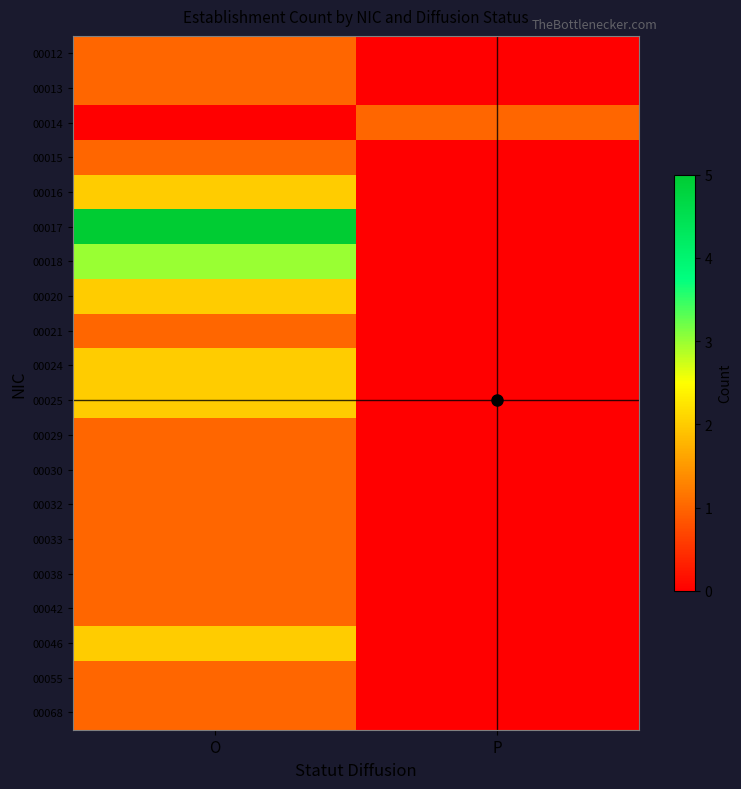

Reading right to left, extract all data points from this chart.

00012: P=0	O=1
00013: P=0	O=1
00014: P=1	O=0
00015: P=0	O=1
00016: P=0	O=2
00017: P=0	O=5
00018: P=0	O=3
00020: P=0	O=2
00021: P=0	O=1
00024: P=0	O=2
00025: P=0	O=2
00029: P=0	O=1
00030: P=0	O=1
00032: P=0	O=1
00033: P=0	O=1
00038: P=0	O=1
00042: P=0	O=1
00046: P=0	O=2
00055: P=0	O=1
00068: P=0	O=1